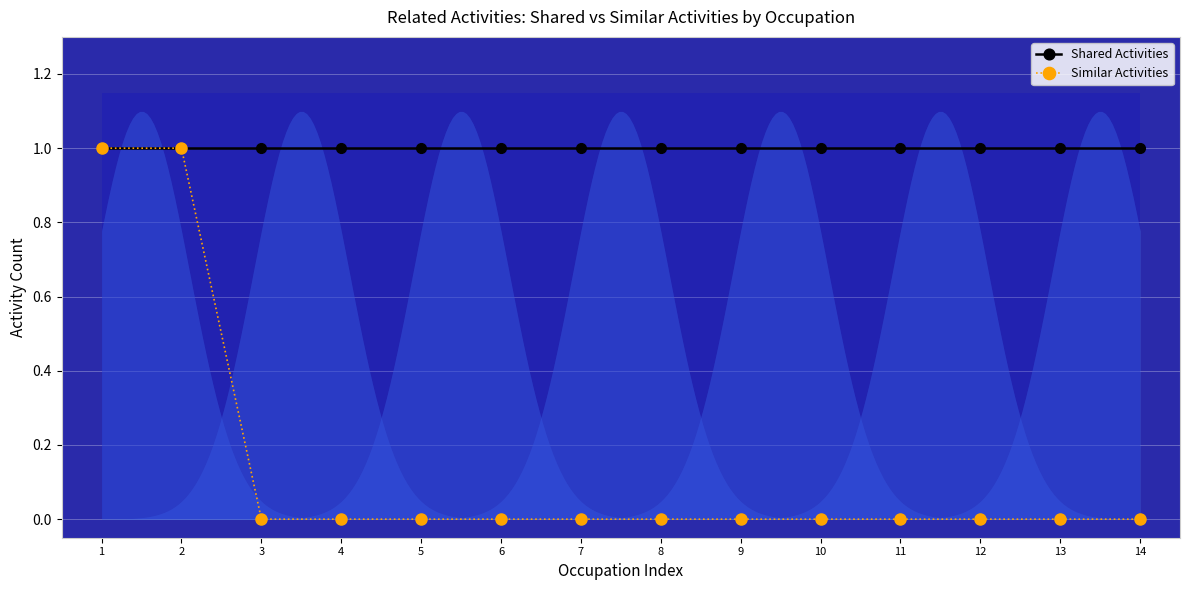

What is the difference between the second highest and minimum values in the Similar Activities series?

1